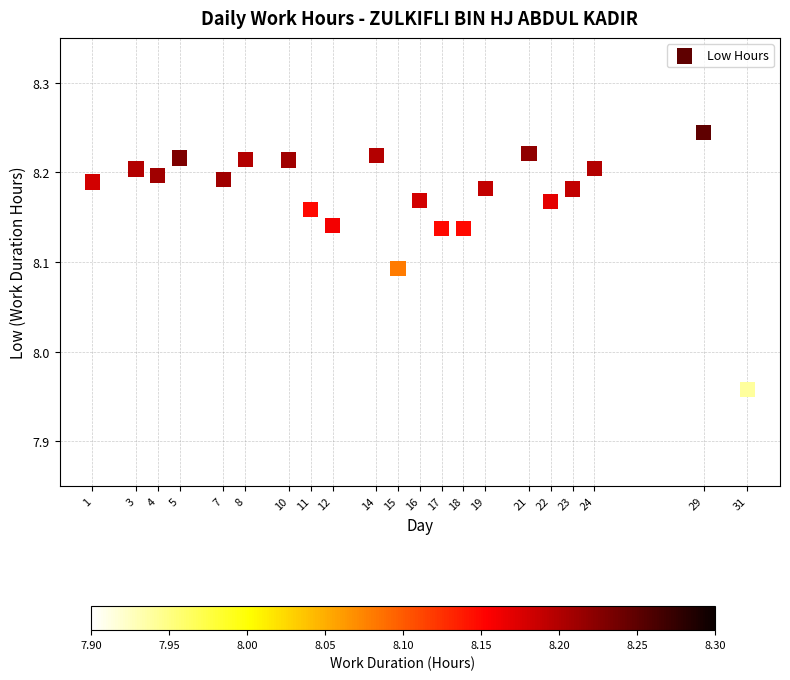

What is the range of Y values (max minus min)?

0.3